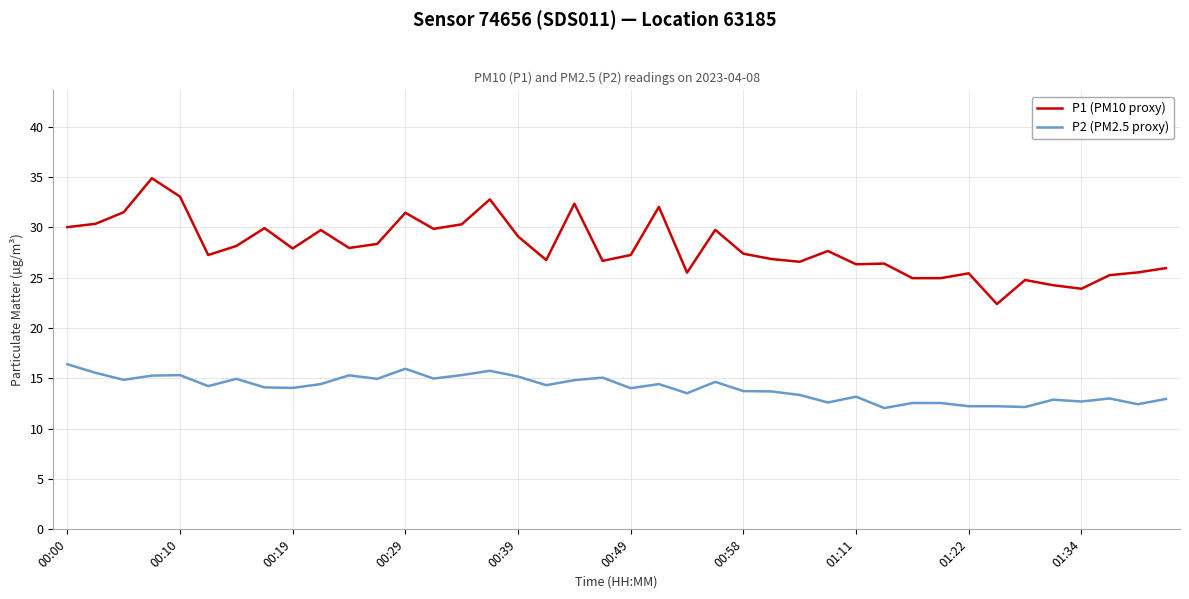

Which series has the largest range (max minus min)?

P1 (PM10 proxy)